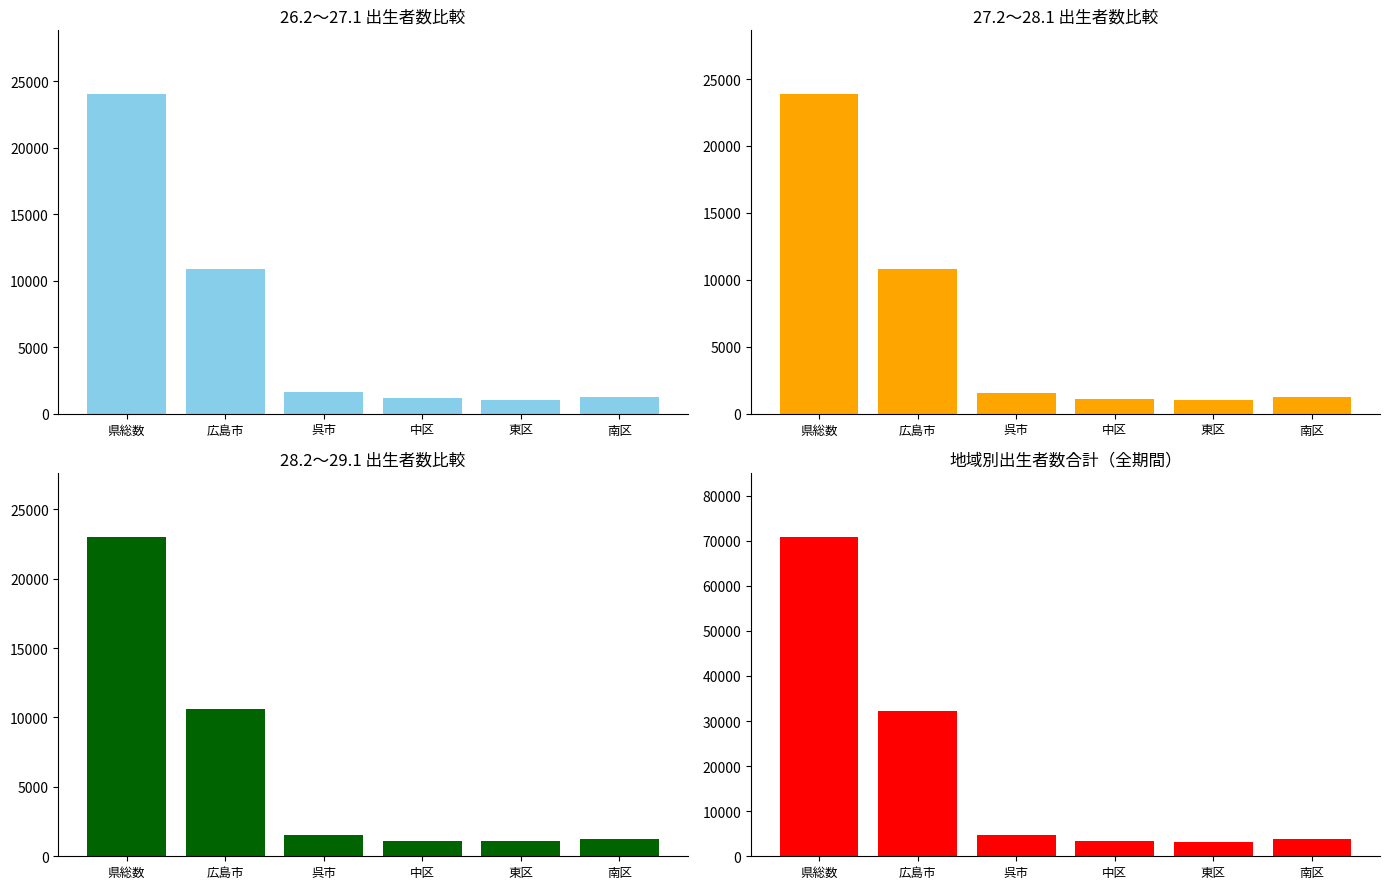

What is the label of the 1st bar from the left?

県総数